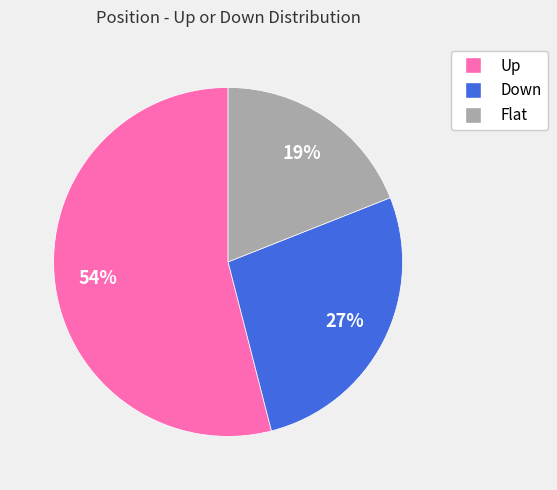

Is there any slice that represents more than half of the pie?

Yes